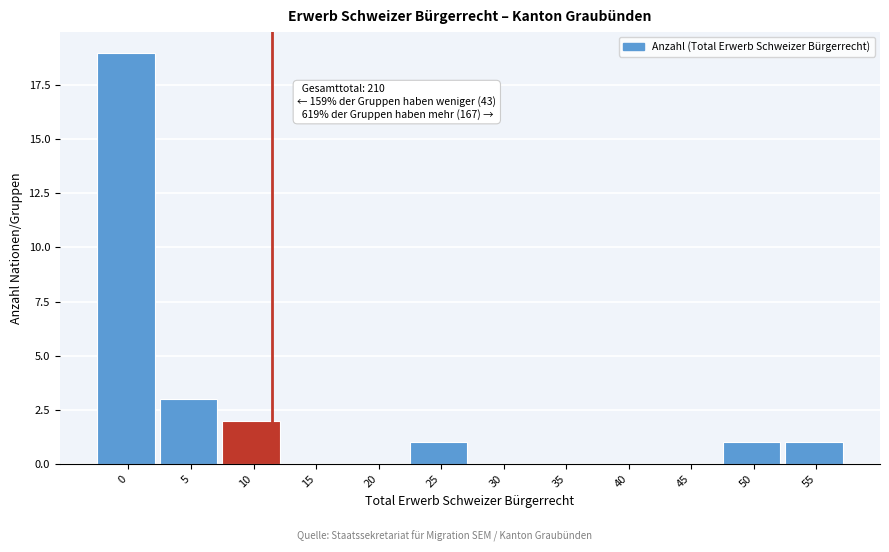

Reading left to right, what are all the values shown in this chart?

0=19	5=3	10=2	15=0	20=0	25=1	30=0	35=0	40=0	45=0	50=1	55=1